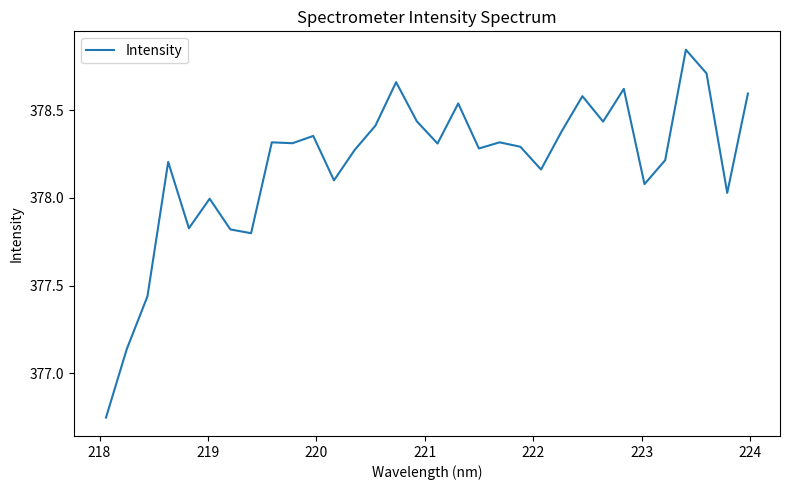

What is the difference between the maximum and minimum values?

2.1